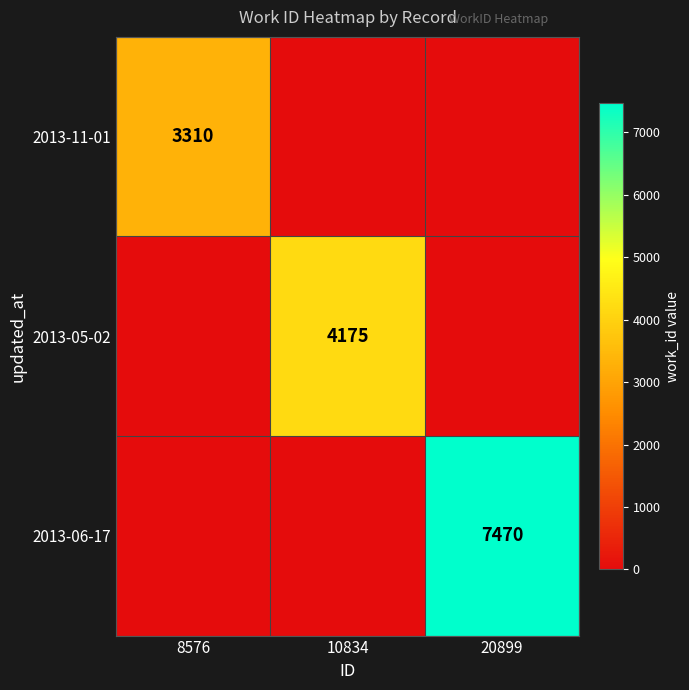

The 2013-06-17 series shows 7470 at 20899. True or false?

True